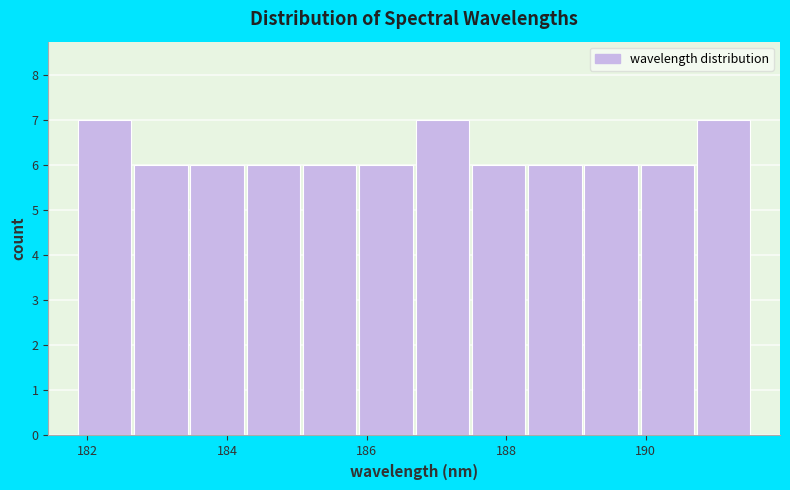

How tall is the bar that spans 190.8 to 191.6 on the x-axis? Neither the bar edges nor the heights are printed on the chart, so give them approximately, as read against the axes.

7